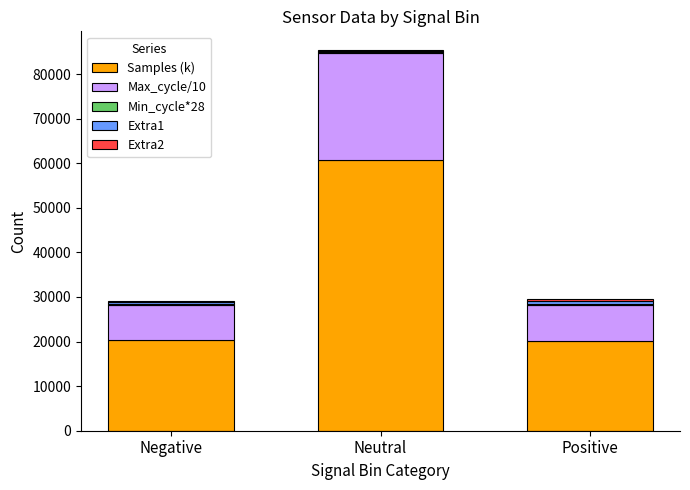

At which category is the sum across all series the highest?

Neutral